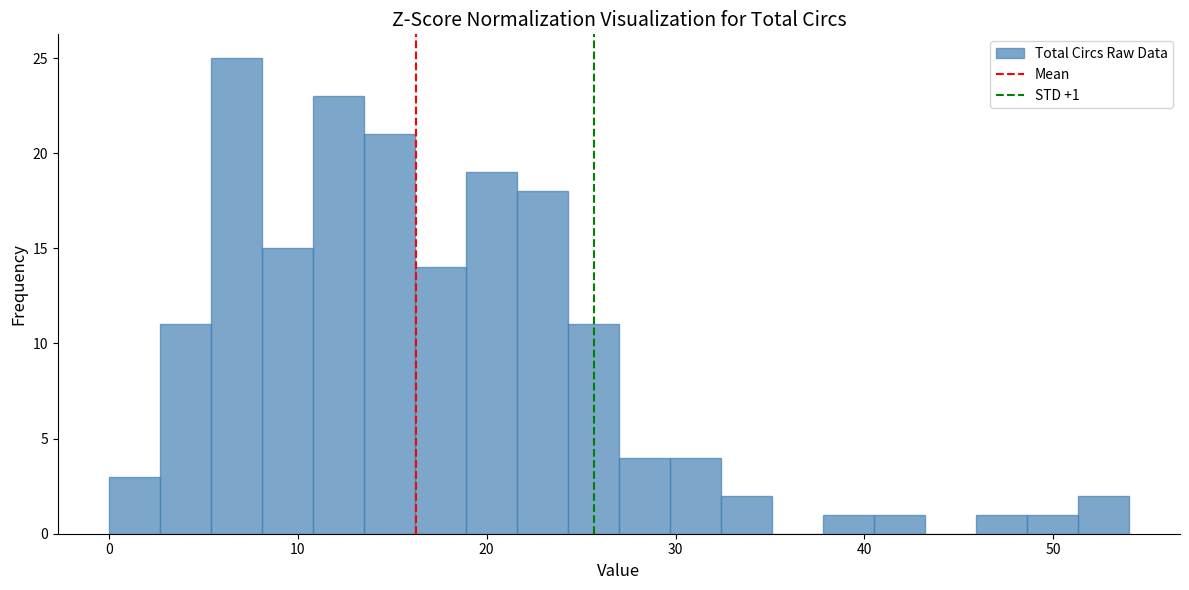

Around what value on the x-axis is the tallest bar? Give the approximate position of its centre, as read against the axis.

7